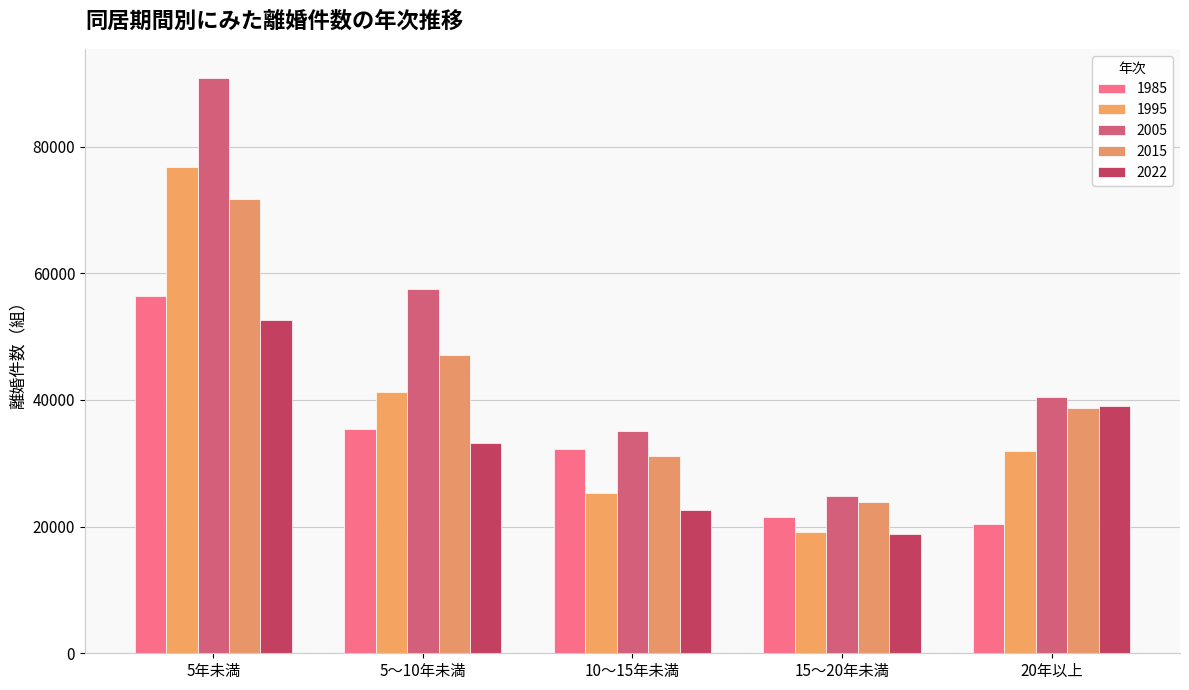

Reading right to left, what are all the values shown in this chart?

1985: 20434	21528	32310	35338	56442
1995: 31877	19153	25308	41185	76710
2005: 40395	24885	35093	57562	90885
2015: 38648	23942	31112	47086	71729
2022: 38990	18893	22572	33141	52608